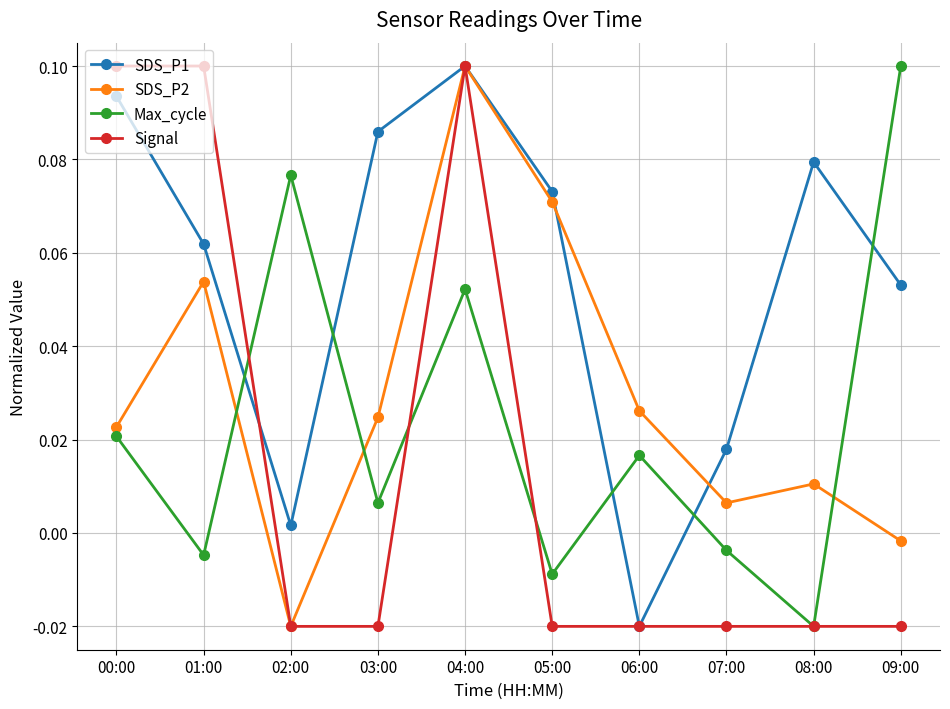

At which label is SDS_P1 closest to 0?

02:00